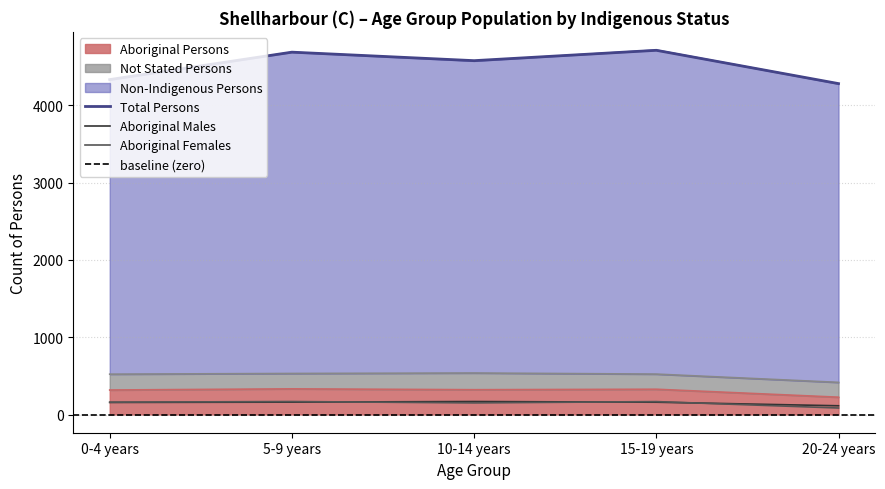

How many data points does each series have?

5